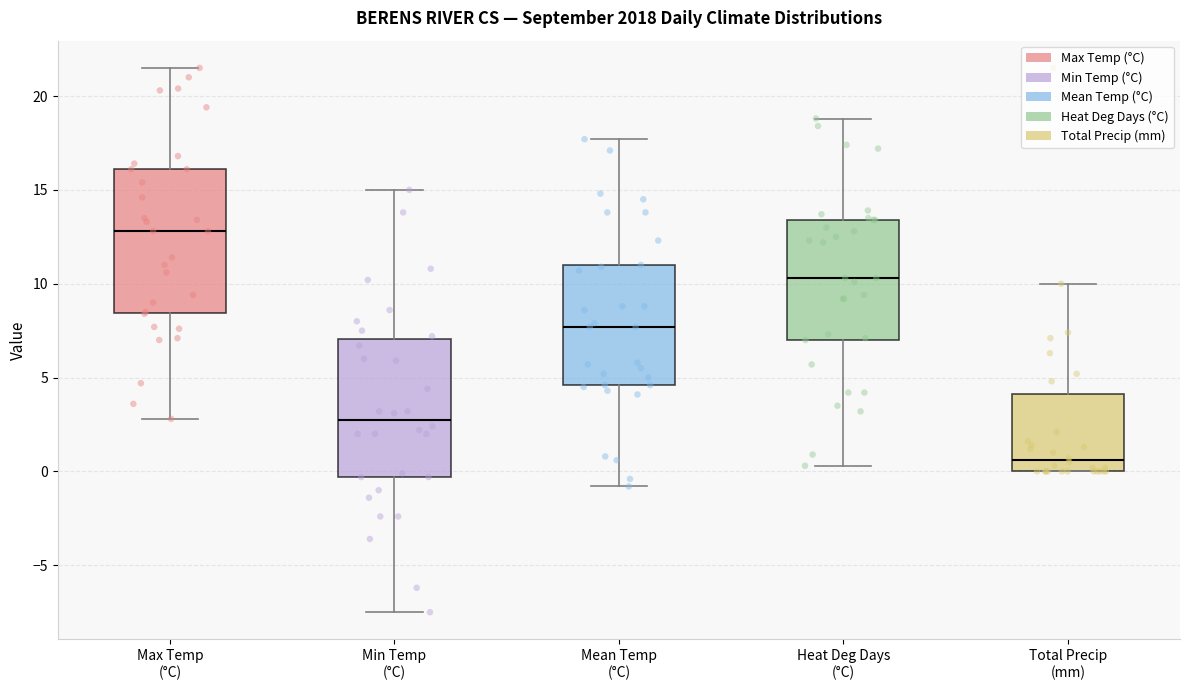

Reading left to right, transcribe this box plot: for each box, give where its median line is, the range the box spans, and where its two whiskers end, as read against the y-axis. The values are not printed on the chart, so give them approximately, as read against the axis.

Max Temp (°C): median 13.0, box 8.5 to 16.0, whiskers 3.0 to 21.5
Min Temp (°C): median 3.0, box -0.5 to 7.0, whiskers -7.5 to 15.0
Mean Temp (°C): median 7.5, box 4.5 to 11.0, whiskers -1.0 to 17.5
Heat Deg Days (°C): median 10.5, box 7.0 to 13.5, whiskers 0.5 to 19.0
Total Precip (mm): median 0.5, box 0.0 to 4.0, whiskers 0.0 to 10.0